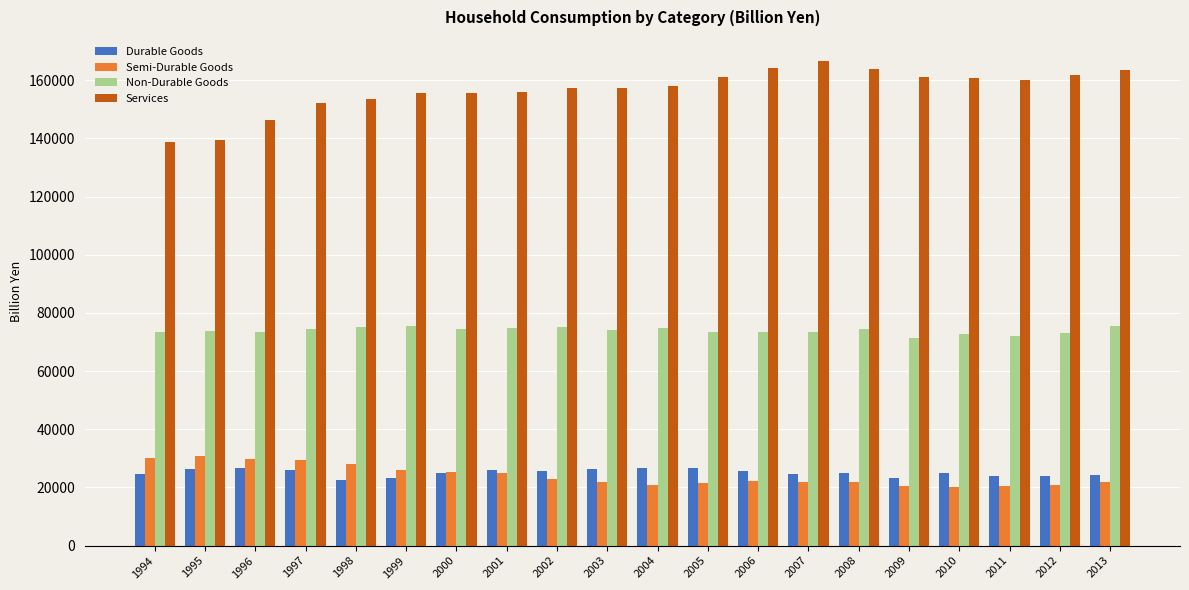

Read the Semi-Durable Goods value at 2003.

21837.0